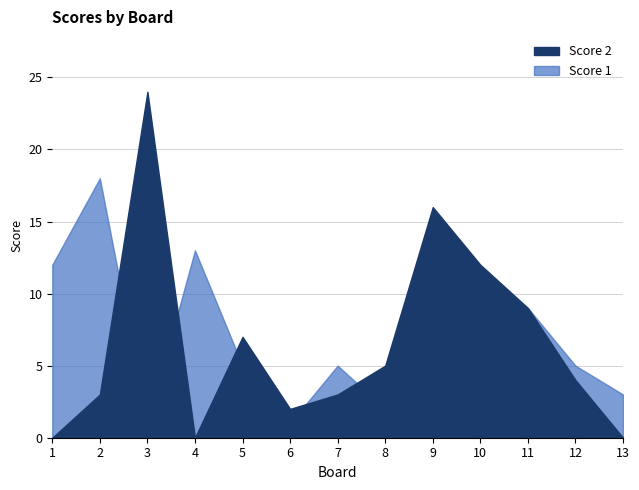

At which label does Score 2 first exceed 4?

3